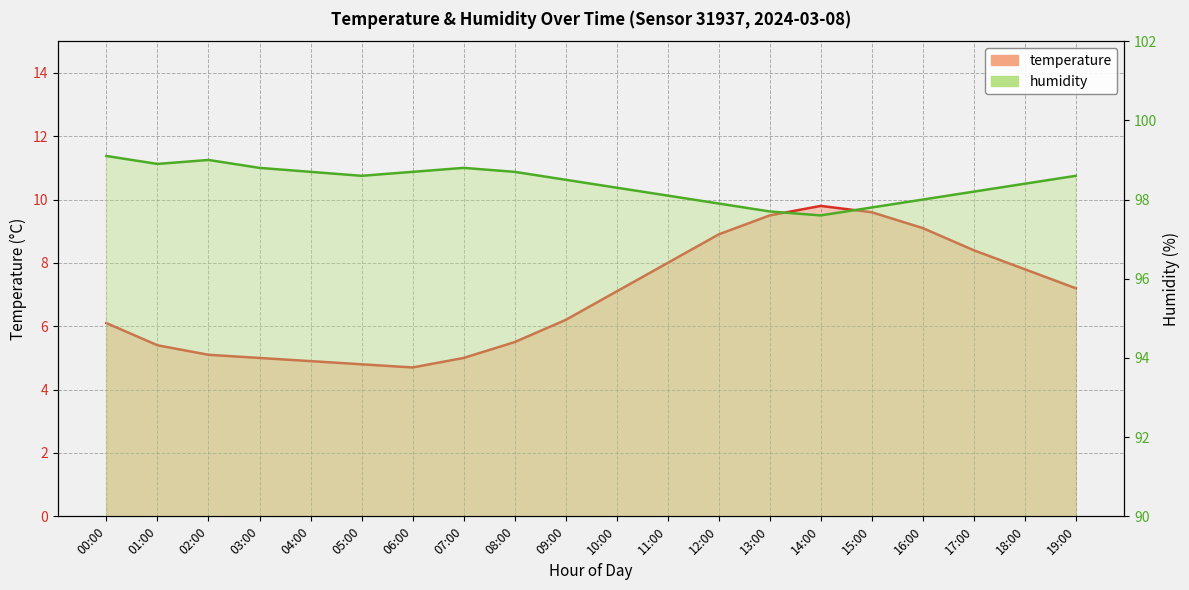

How many values in the temperature series exceed 7?

10